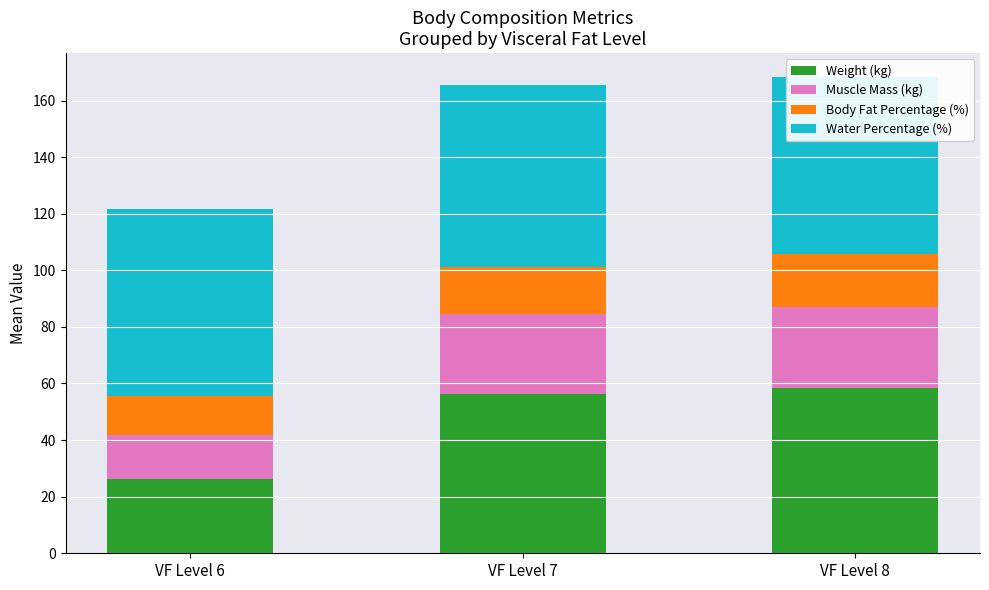

Count the number of categories in the chart.

3